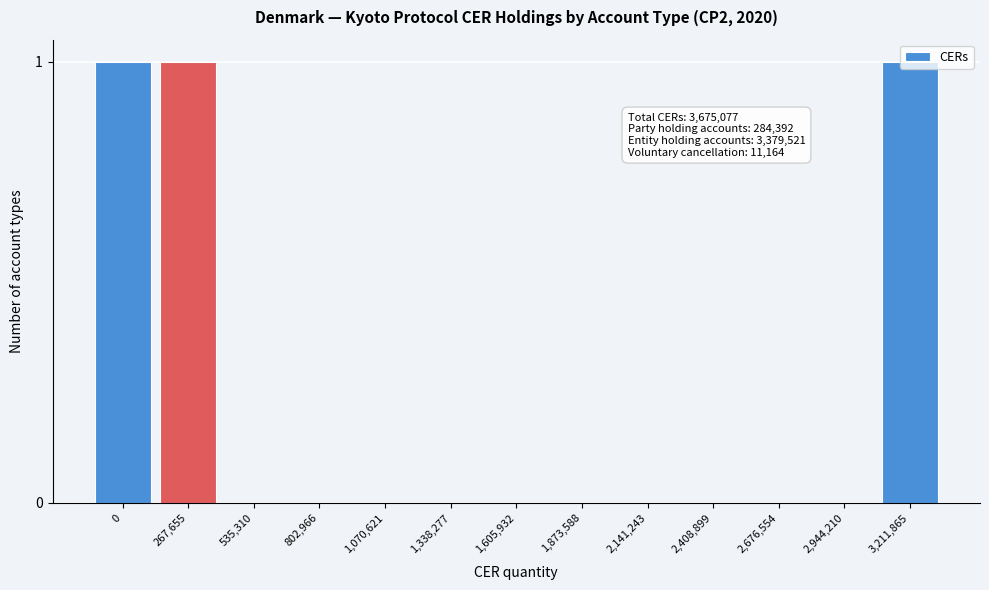

What is the sum of all values?

3